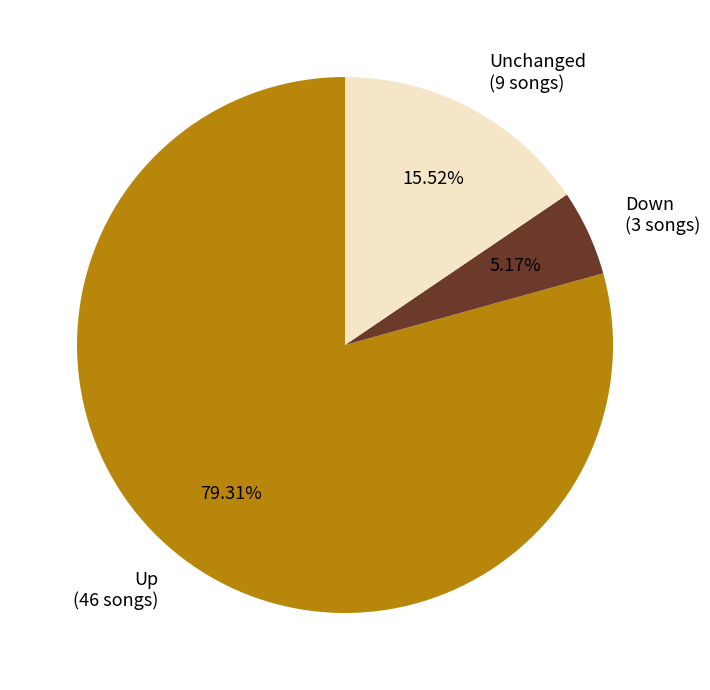

Does any single category account for the majority?

Yes